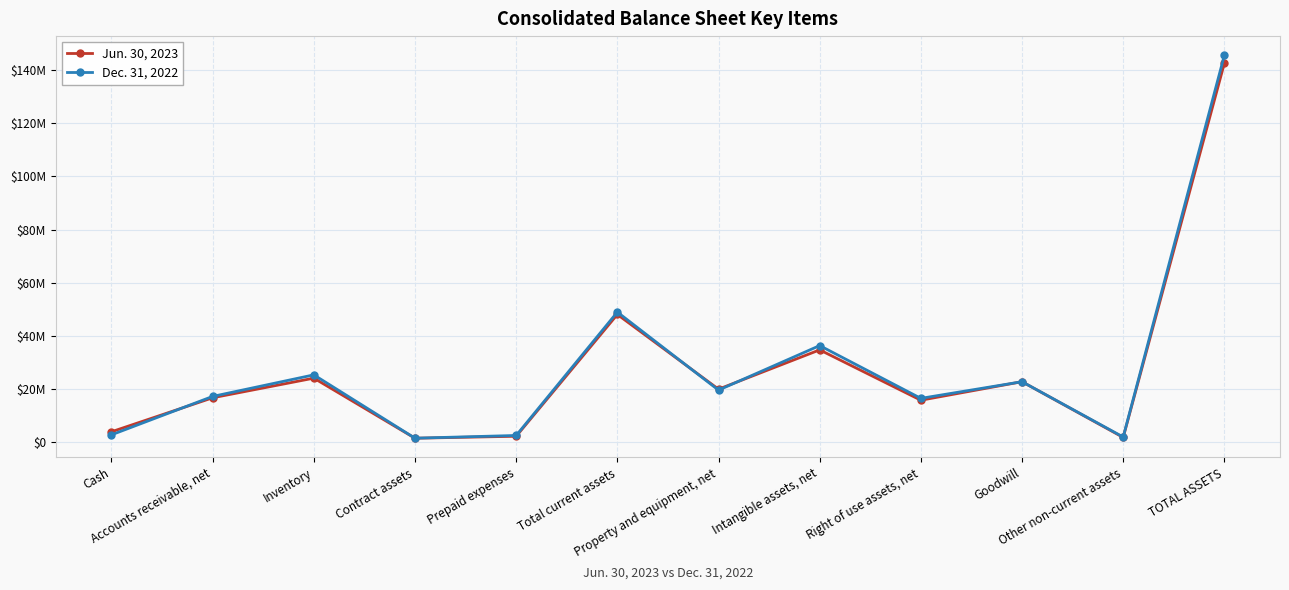

At Property and equipment, net, list the series in order from smallest to largest.

Dec. 31, 2022, Jun. 30, 2023